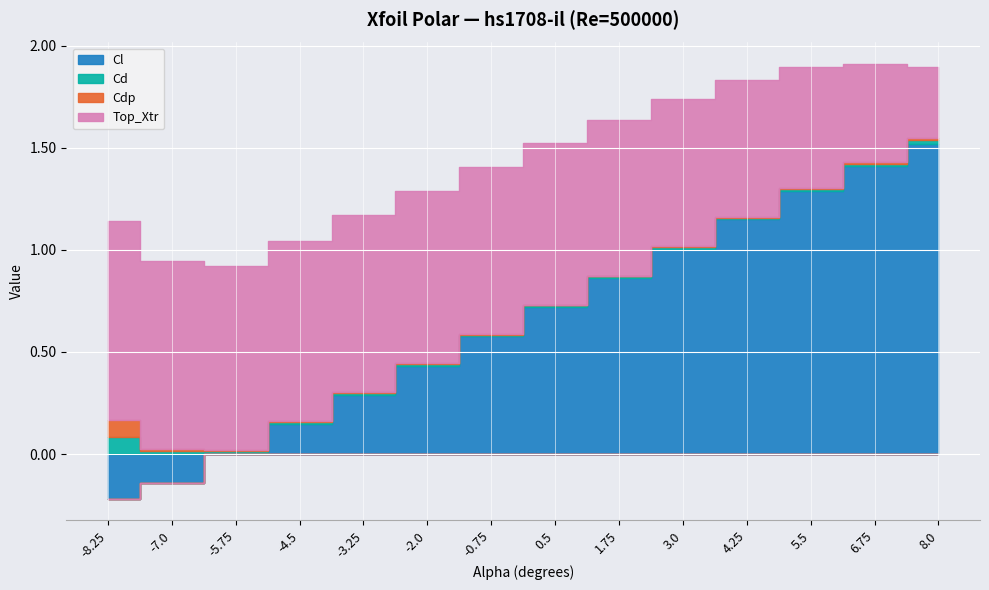

At which category is the sum across all series the highest?

6.75